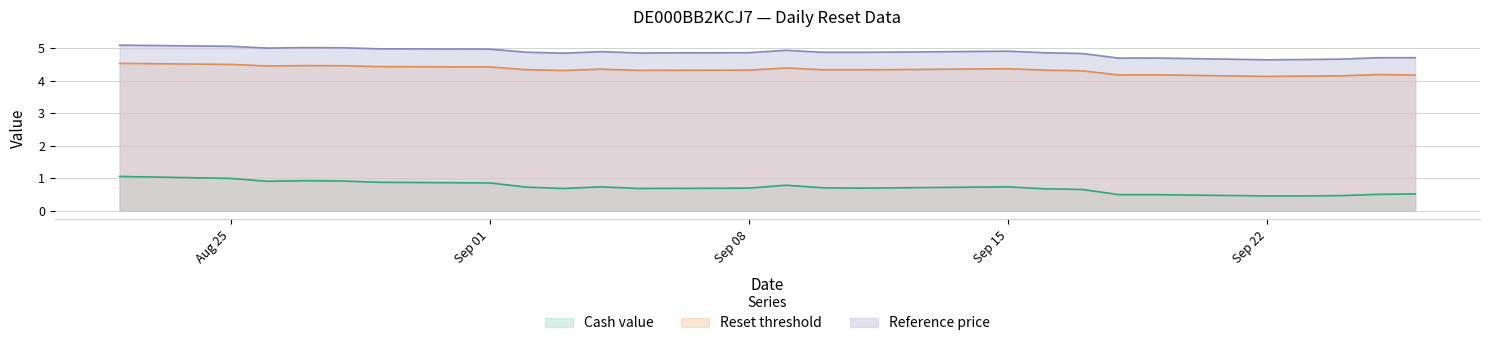

The value of Reference price at 2025-09-17 is 1.5. True or false?

False